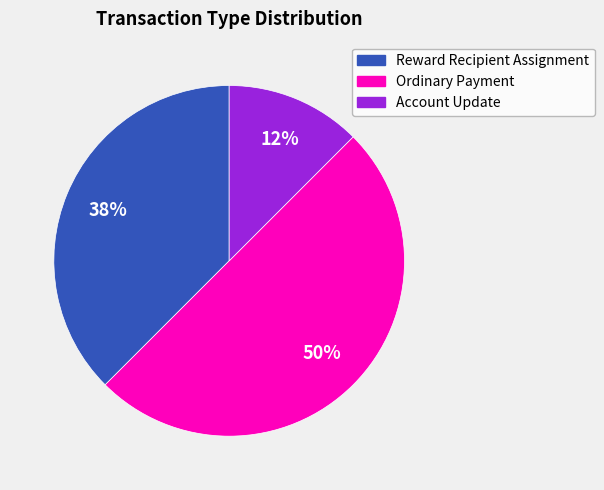

True or false: Reward Recipient Assignment accounts for 28% of the total.

False